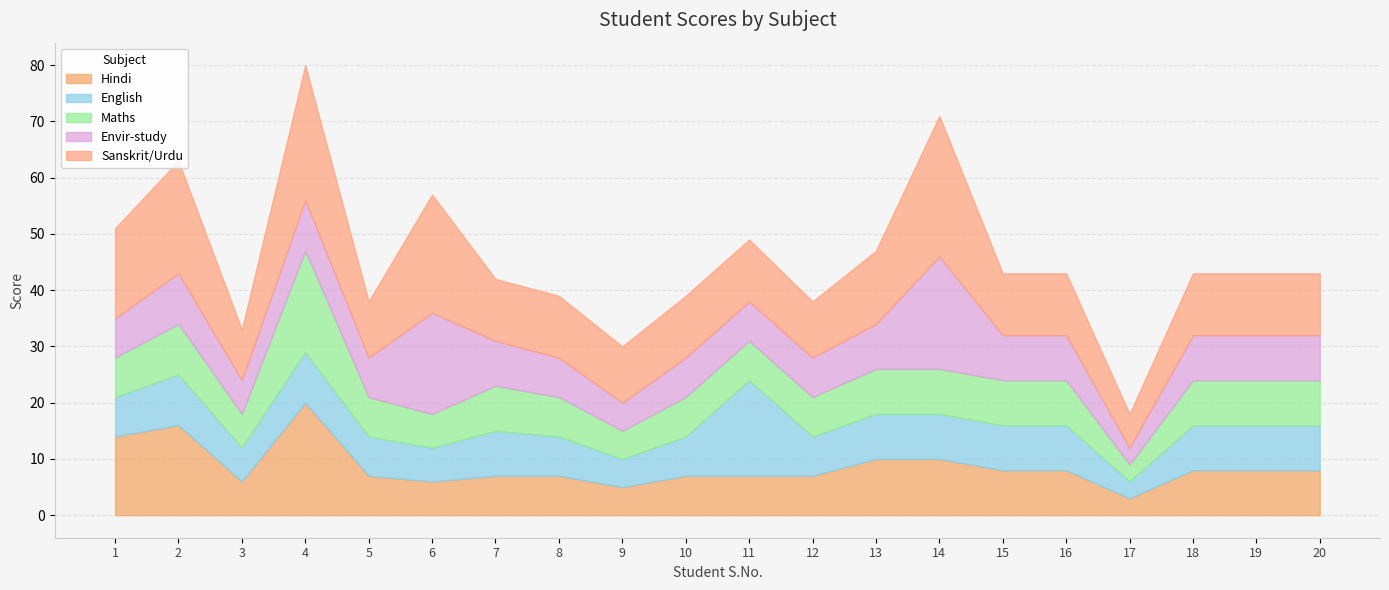

Where is Envir-study nearest to the value 11?

2